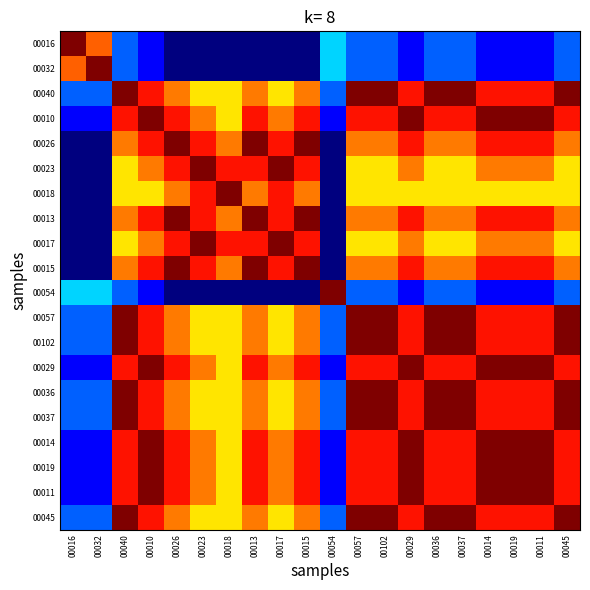

Which has a higher value, 00011 or 00017?

00011